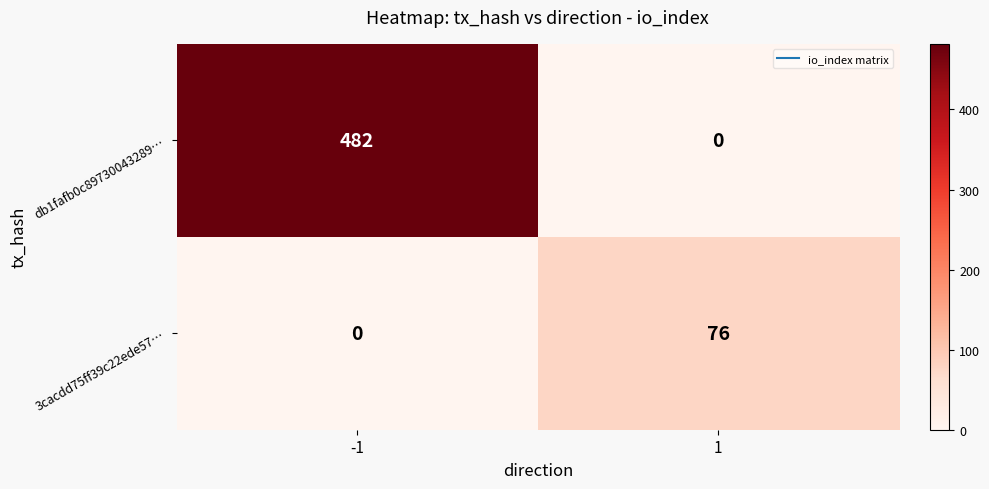

Reading right to left, extract all data points from this chart.

db1fafb0c89730043289…: 1=0	-1=482
3cacdd75ff39c22ede57…: 1=76	-1=0